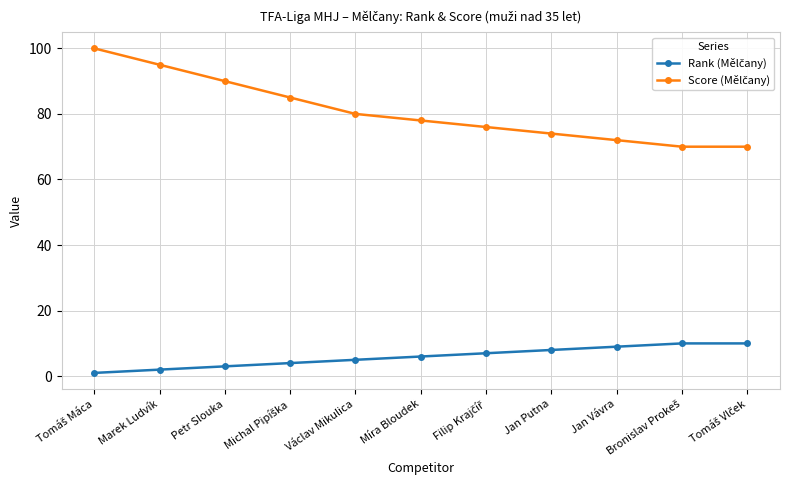

What is the difference between the highest and lowest values at Míra Bloudek?

72